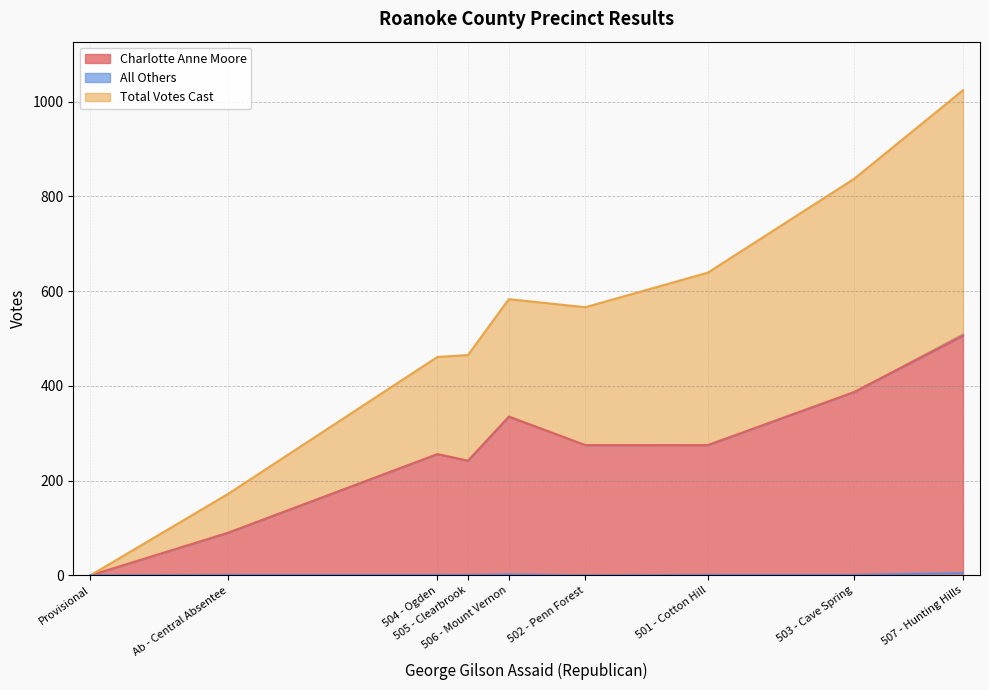

List the series in order of their overall mean, highest first.

Total Votes Cast, Charlotte Anne Moore, All Others